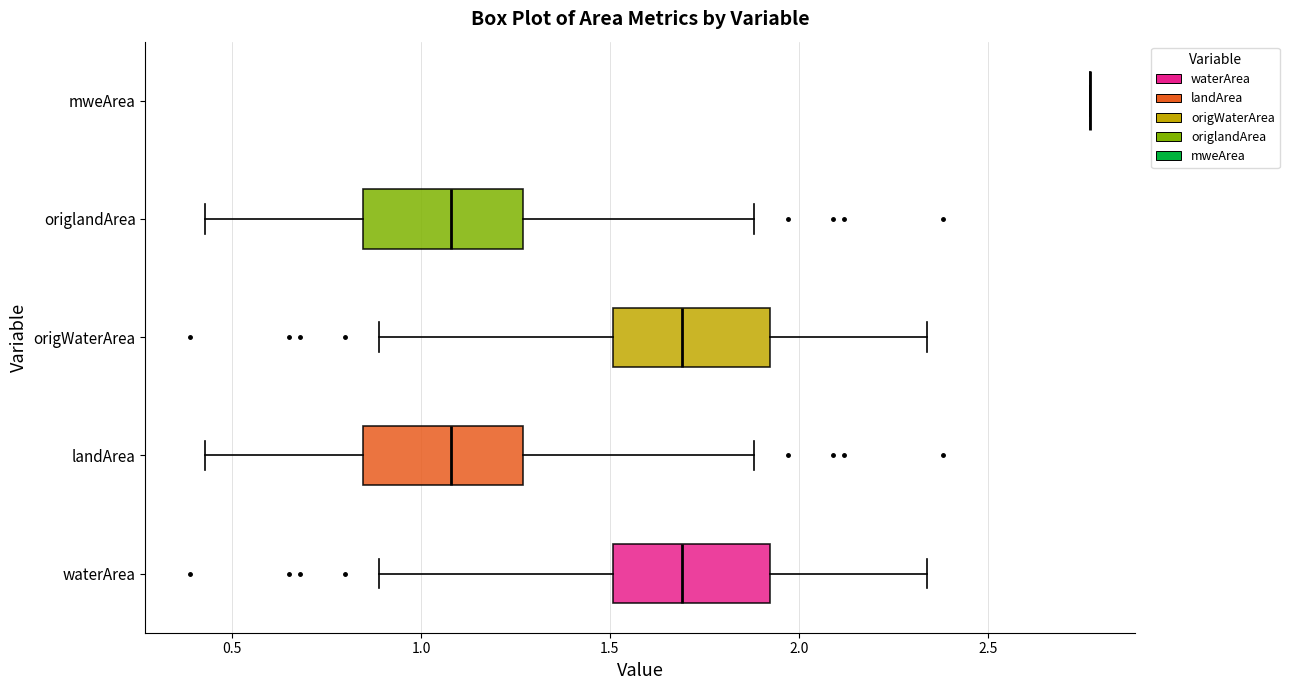

Reading bottom to top, read every box against the x-axis: the position of its median line, the range the box covers, and the ends of its whiskers. The values are not printed on the chart, so give them approximately, as read against the axis.

waterArea: median 1.70, box 1.50 to 1.90, whiskers 0.90 to 2.35
landArea: median 1.10, box 0.85 to 1.25, whiskers 0.45 to 1.90
origWaterArea: median 1.70, box 1.50 to 1.90, whiskers 0.90 to 2.35
origlandArea: median 1.10, box 0.85 to 1.25, whiskers 0.45 to 1.90
mweArea: box collapsed to a line at 2.75, whiskers 2.75 to 2.75